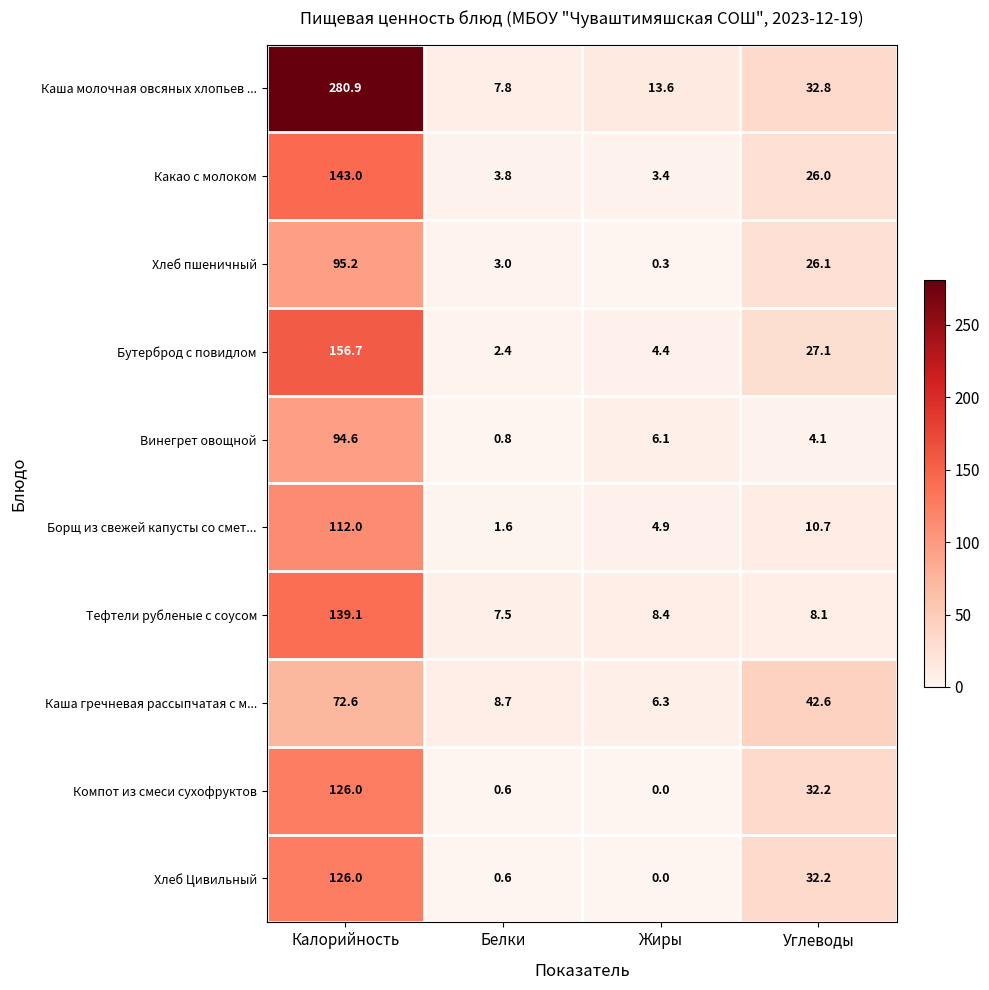

How many data points in Винегрет овощной are above 6?

2